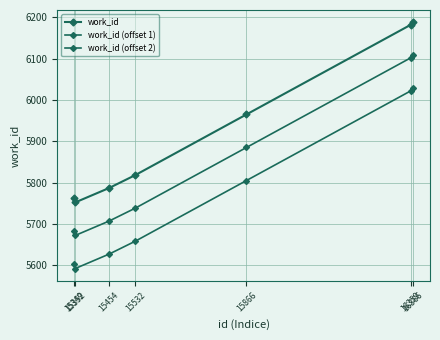

Reading left to right, transcribe all the data shown in this chart.

work_id: 15349=5762	15352=5752	15454=5787	15532=5818	15866=5965	16359=6182	16366=6188
work_id (offset 1): 15349=5682	15352=5672	15454=5707	15532=5738	15866=5885	16359=6102	16366=6108
work_id (offset 2): 15349=5602	15352=5592	15454=5627	15532=5658	15866=5805	16359=6022	16366=6028